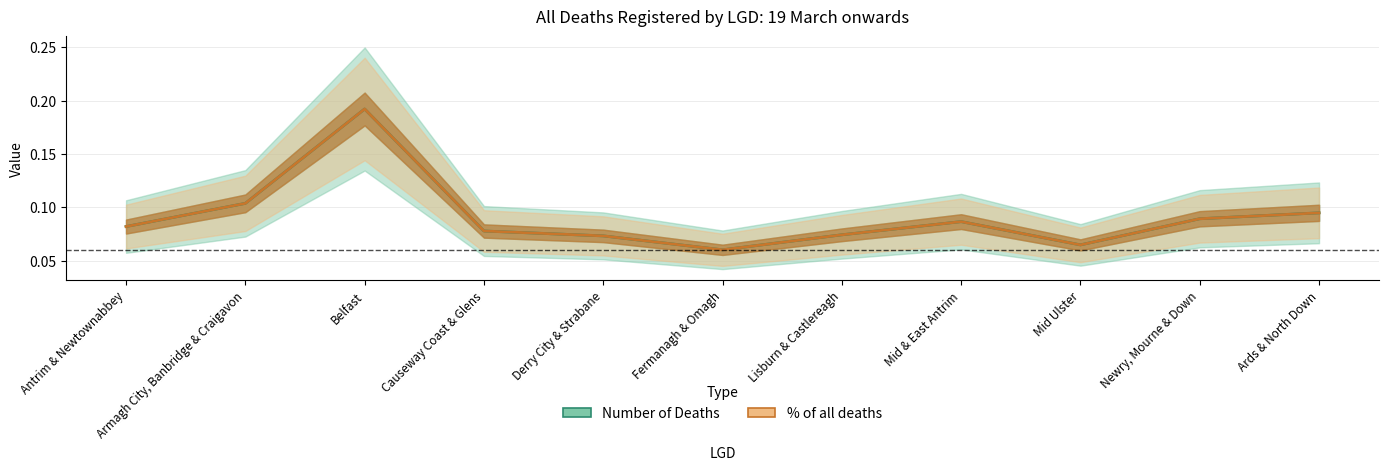

Which series has the largest range (max minus min)?

Number of Deaths